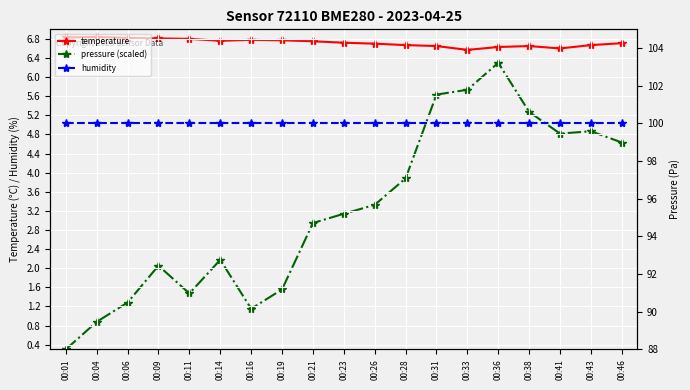

Reading left to right, what are all the values shown in this chart?

temperature: 6.8	6.8	6.8	6.8	6.8	6.8	6.8	6.8	6.8	6.7	6.7	6.7	6.7	6.6	6.6	6.7	6.6	6.7	6.7
pressure (scaled): 0.3	0.9	1.3	2.1	1.5	2.2	1.2	1.6	2.9	3.1	3.3	3.9	5.6	5.7	6.3	5.3	4.8	4.9	4.6
humidity: 100.0	100.0	100.0	100.0	100.0	100.0	100.0	100.0	100.0	100.0	100.0	100.0	100.0	100.0	100.0	100.0	100.0	100.0	100.0